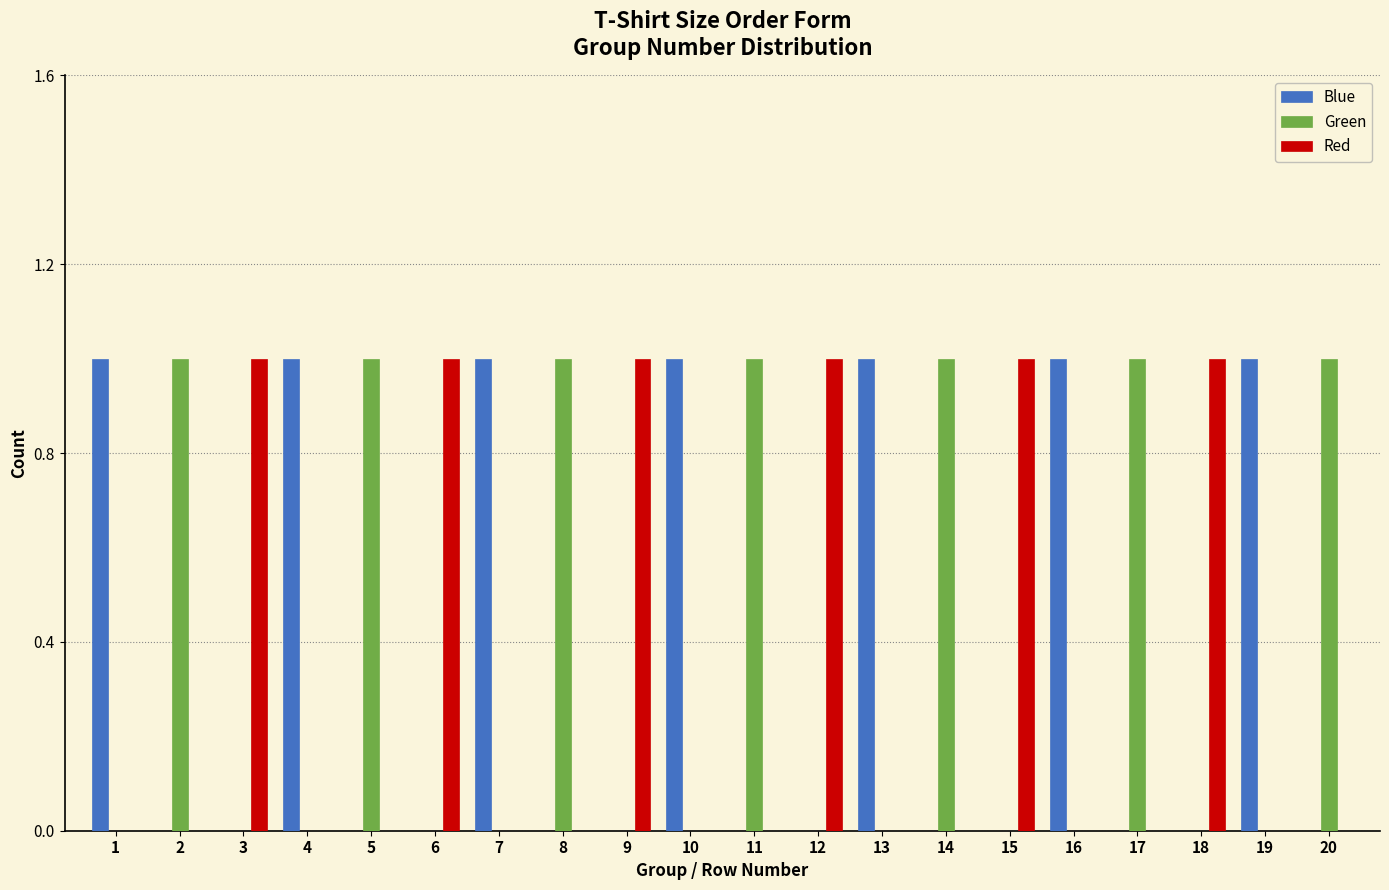

The value of Red at 15 is 1. True or false?

True